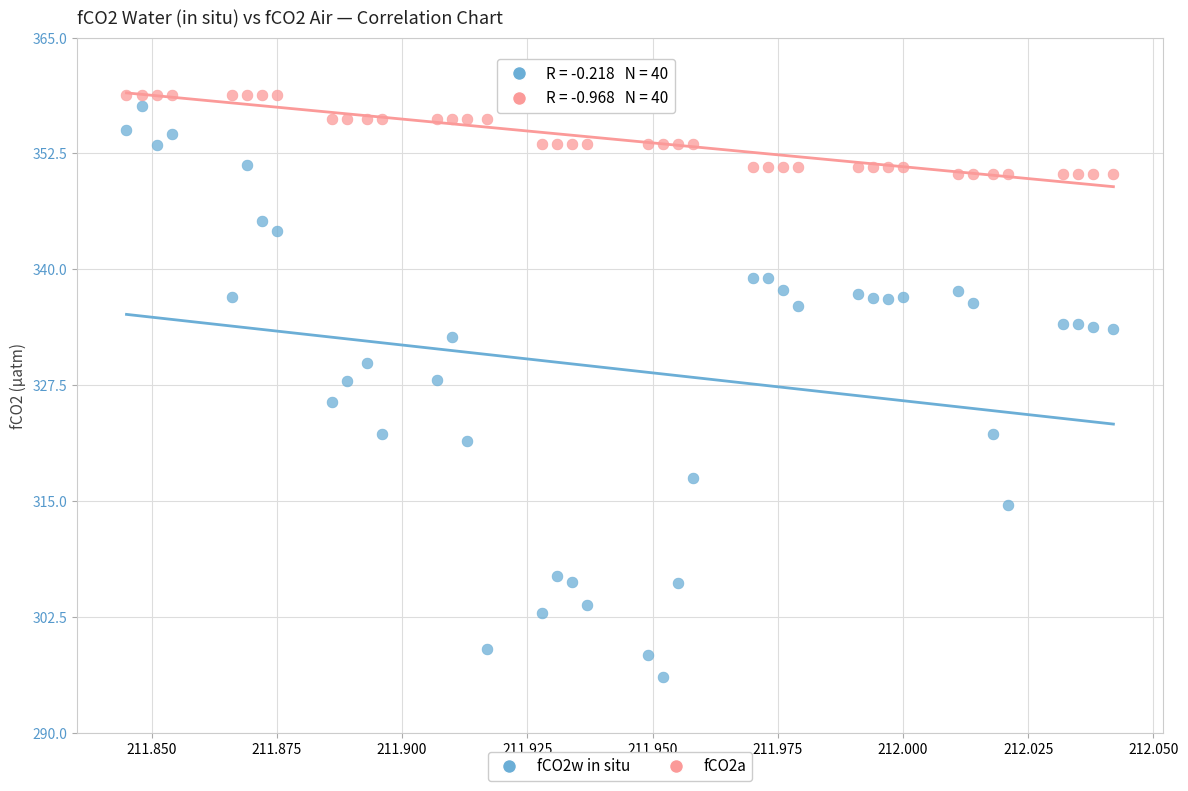

Which series reaches the maximum Y coordinate?

fCO2a